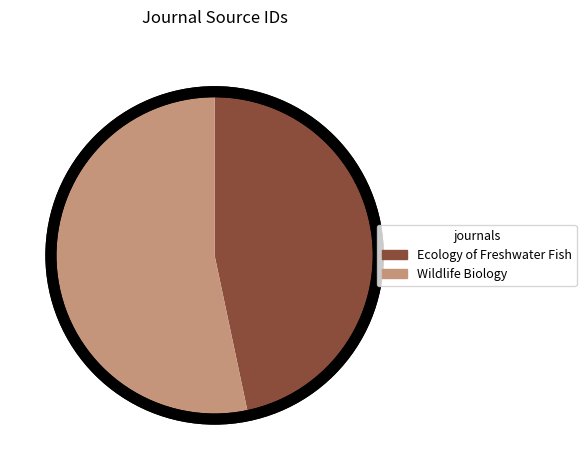

Rank the categories by value from highest to lowest.

Wildlife Biology, Ecology of Freshwater Fish